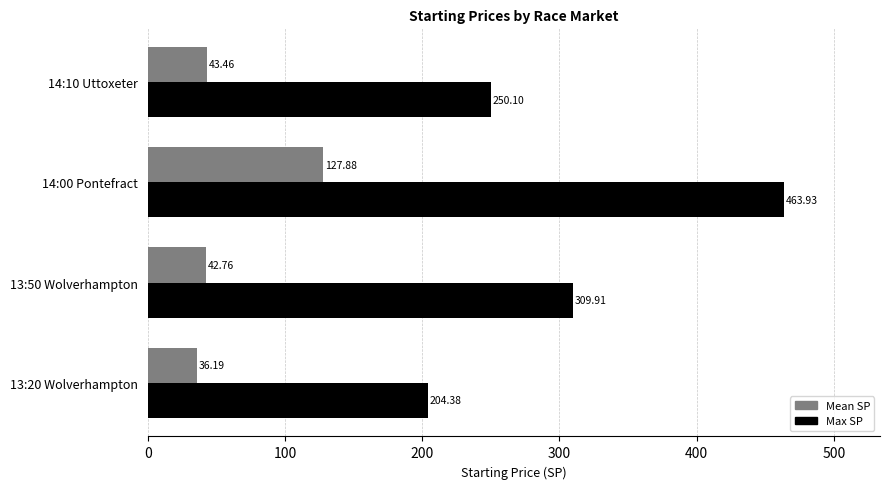

What is the sum of the Mean SP values at 13:50 Wolverhampton and 14:10 Uttoxeter?

86.2